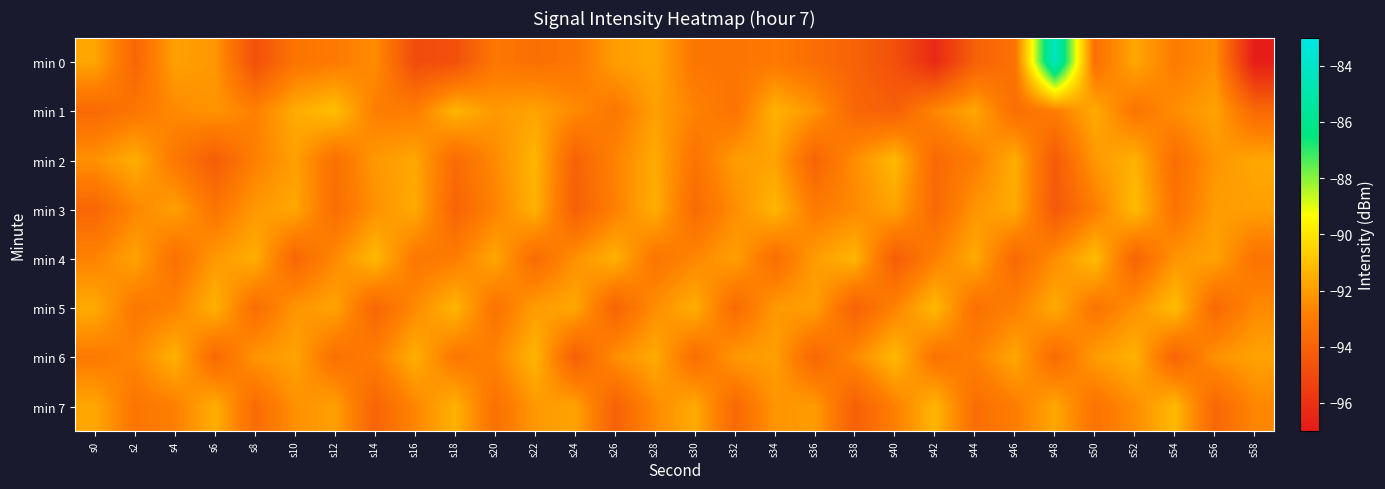

At how many categories does at least one series exceed -89?

1